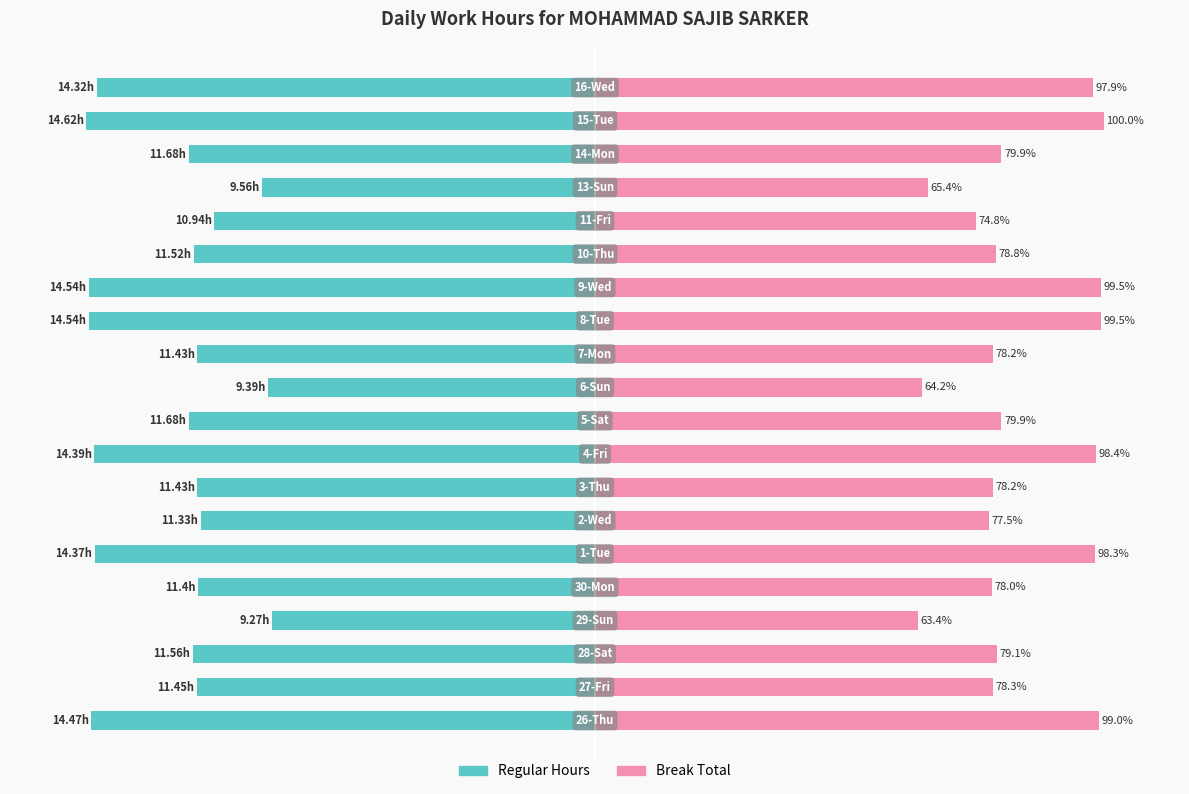

What position from the left is 11?

12